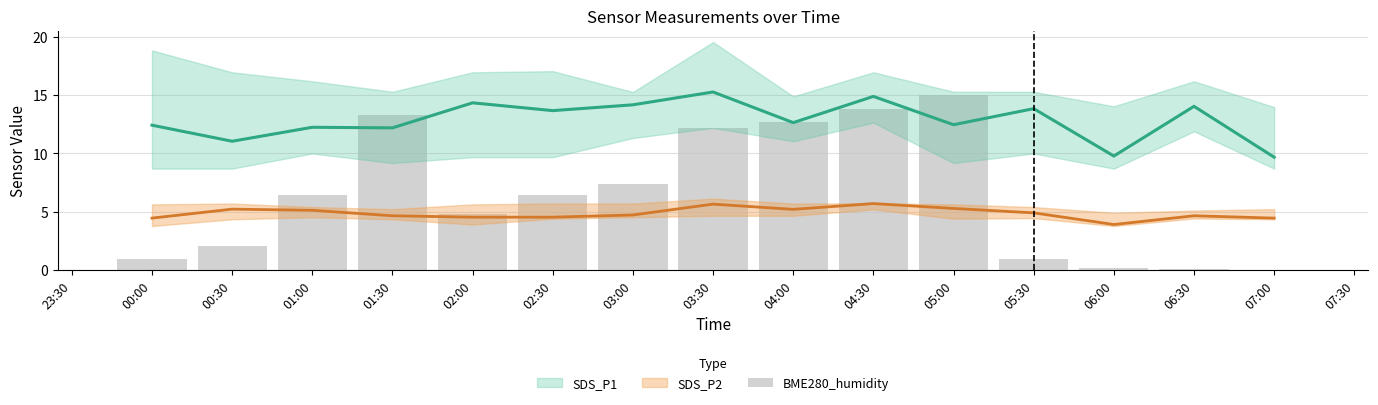

What is the label of the 3rd bar from the right?

06:00